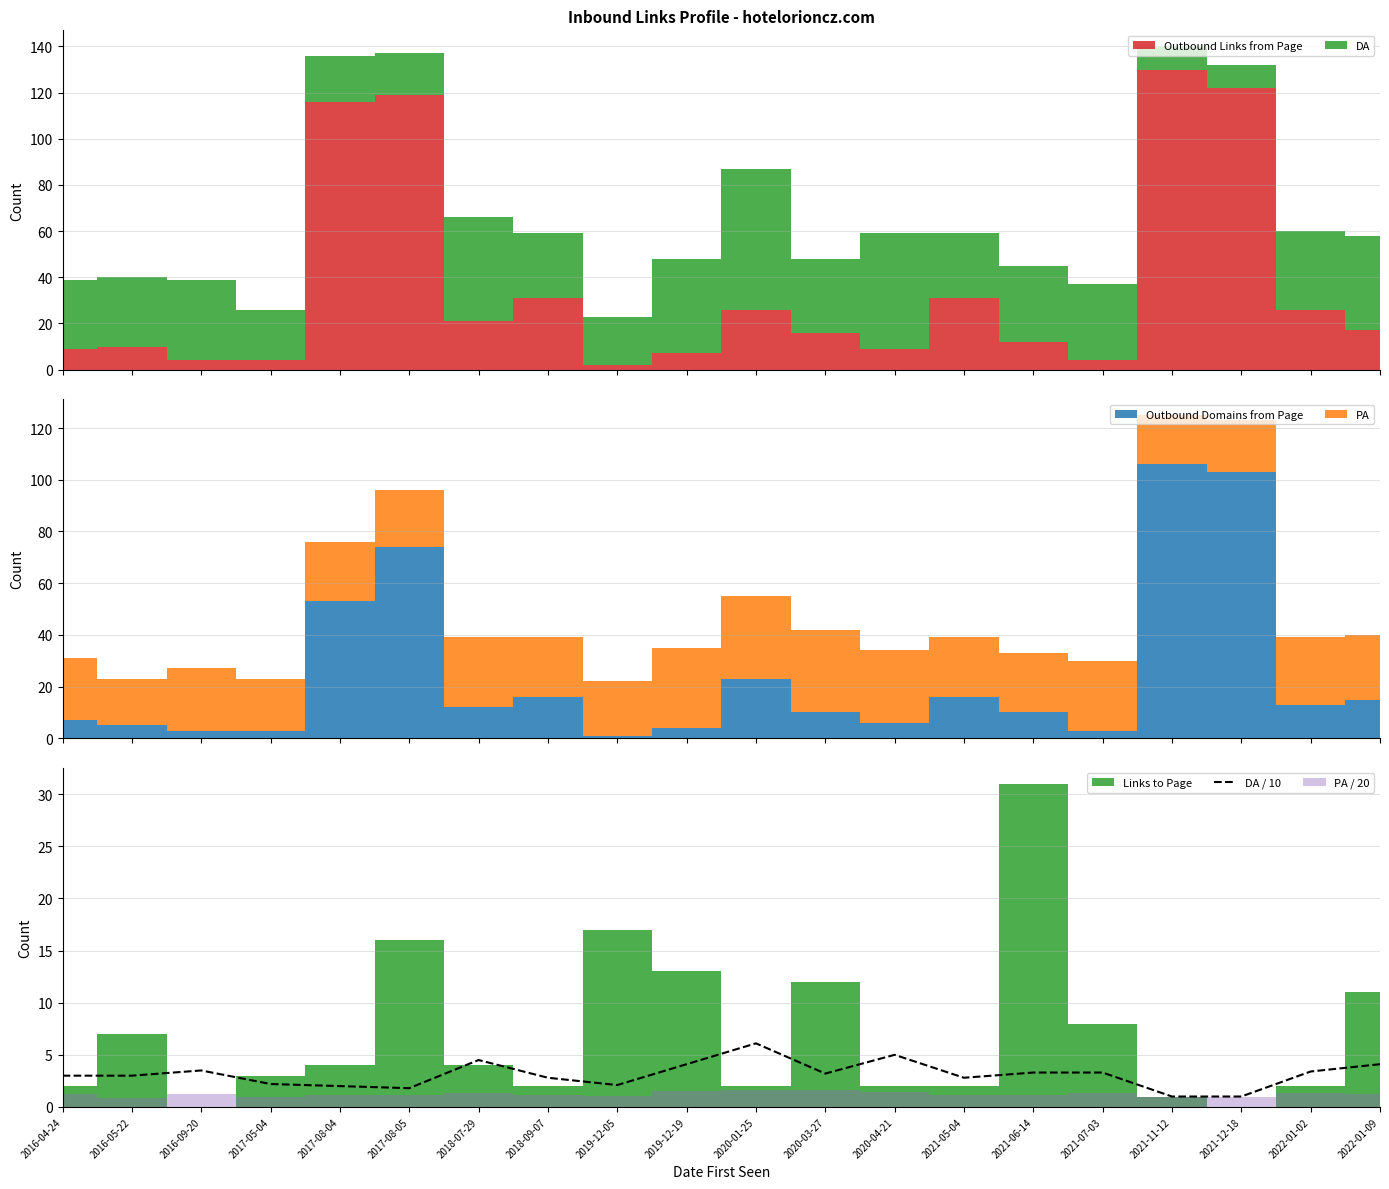

Between 2019-12-19 and 2016-09-20, which is larger?

2019-12-19